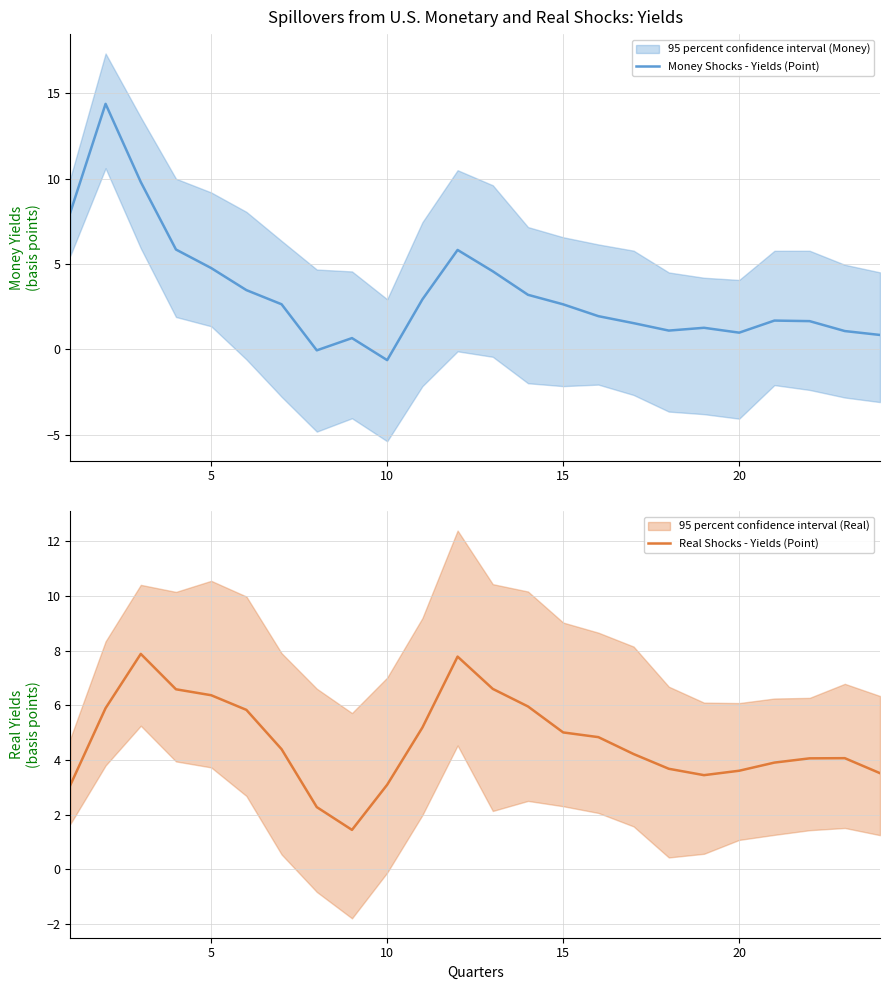

What is the lowest value of the Money Shocks - Yields (Point) series?

-0.6